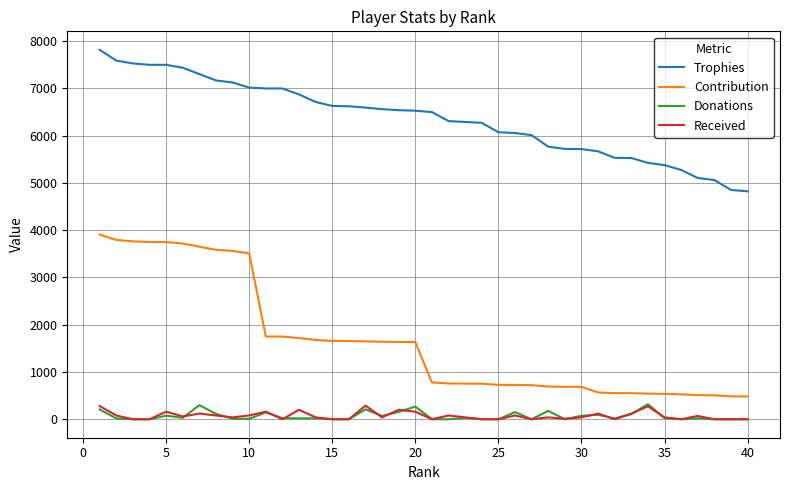

How many lines are shown in the chart?

4